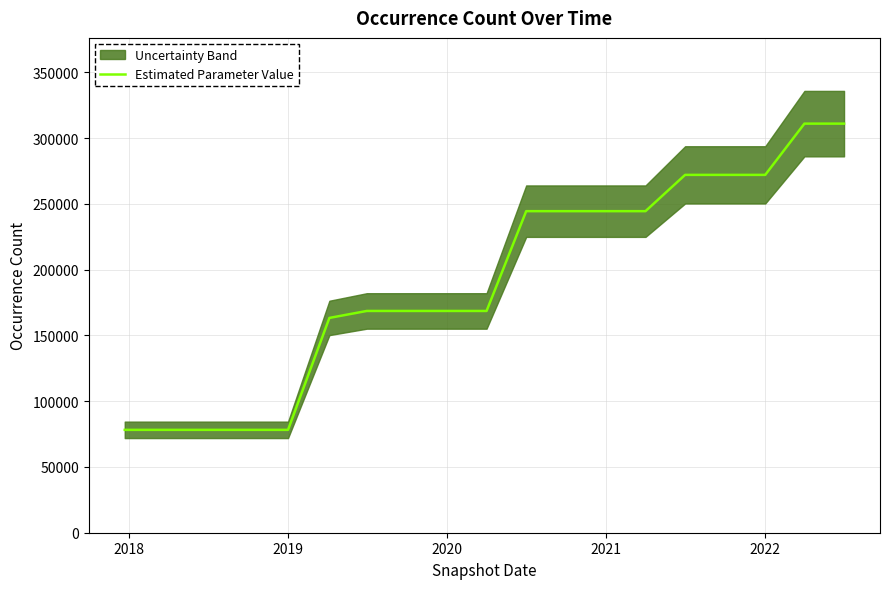

How many lines are shown in the chart?

1